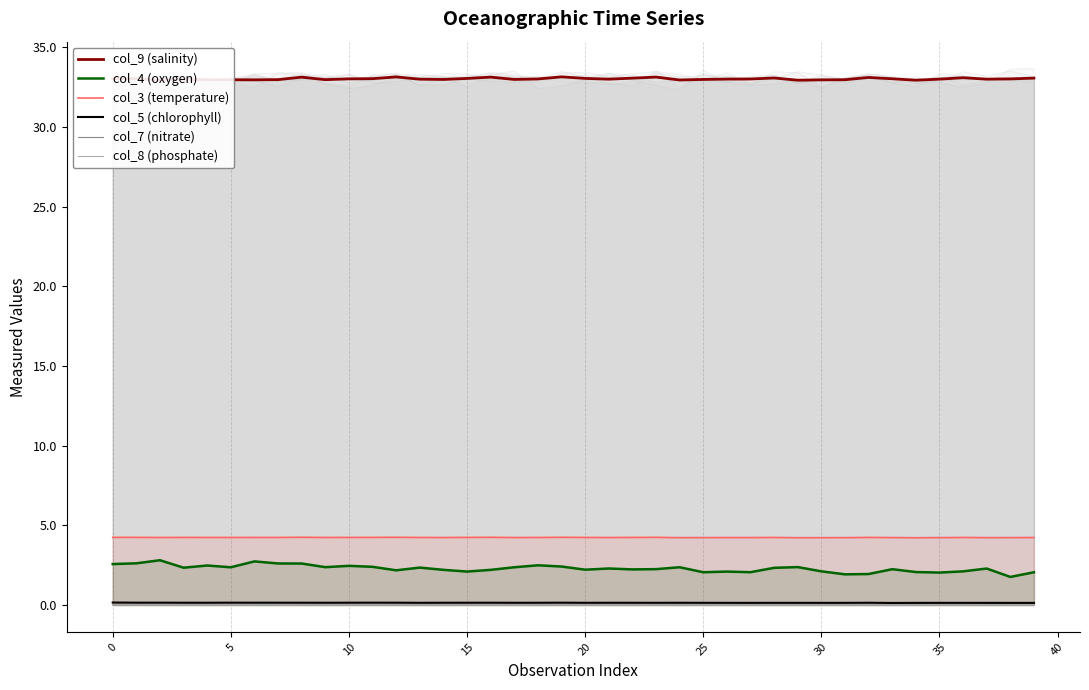

Which has a higher value, 40 or 14?

14